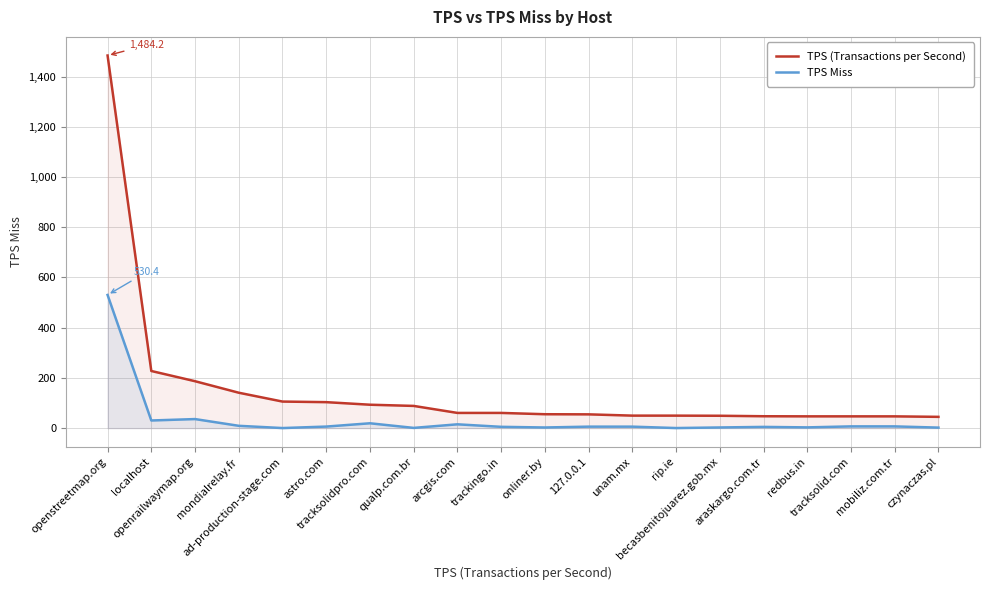

What is the total value across all series at openrailwaymap.org?

222.7